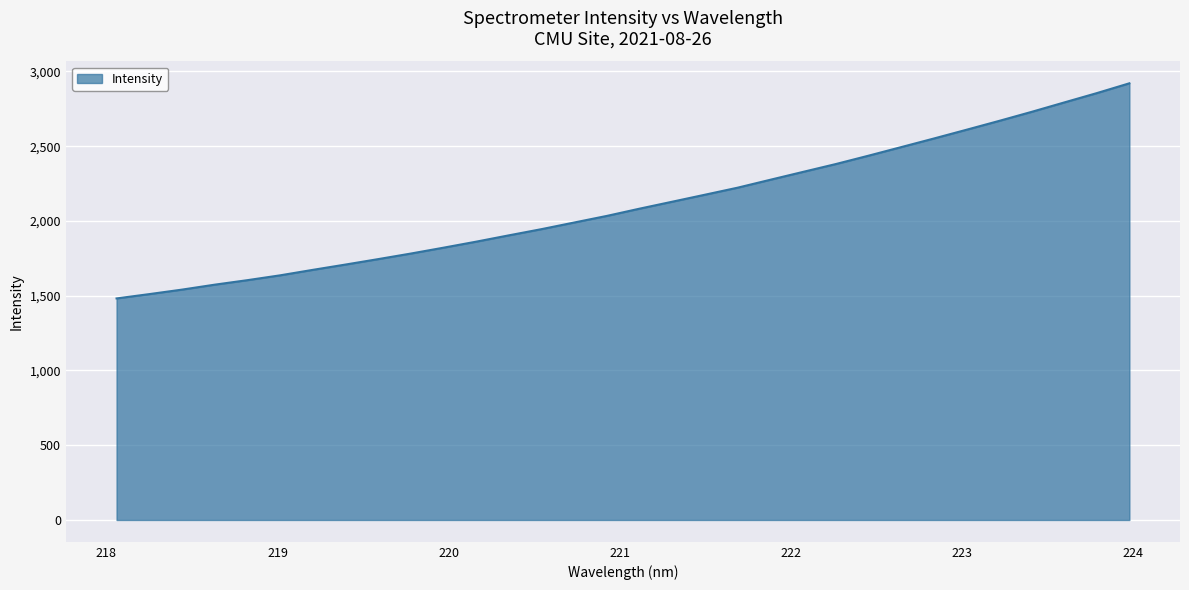

How many series are shown in this chart?

1